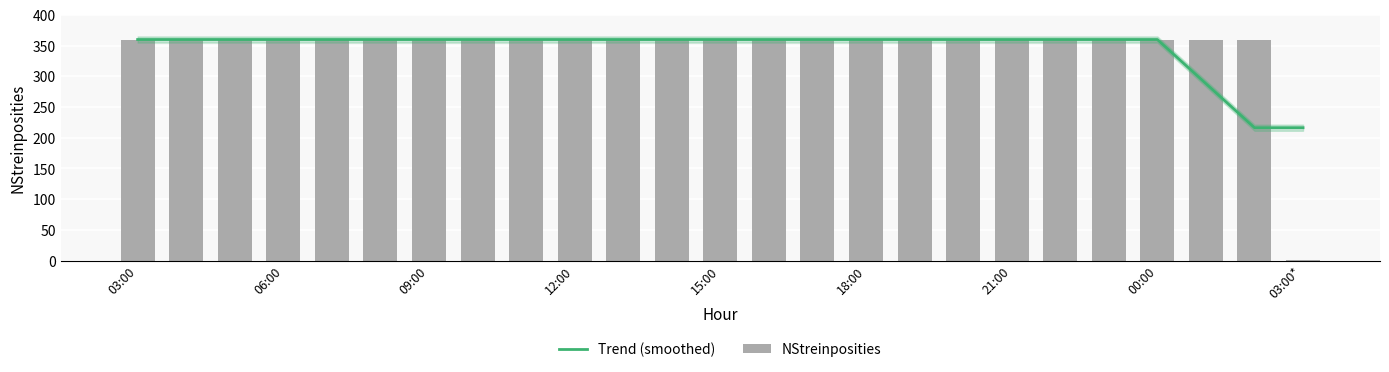

Which series has the largest range (max minus min)?

NStreinposities